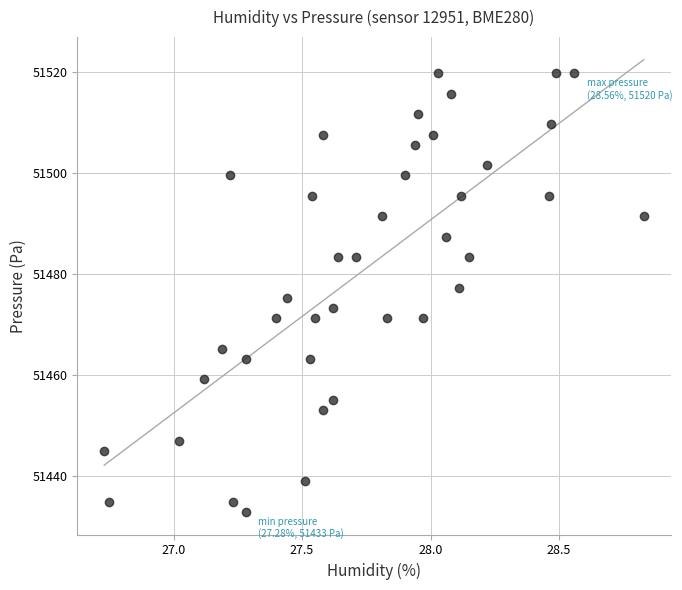

What is the range of Y values (max minus min)?

86.8